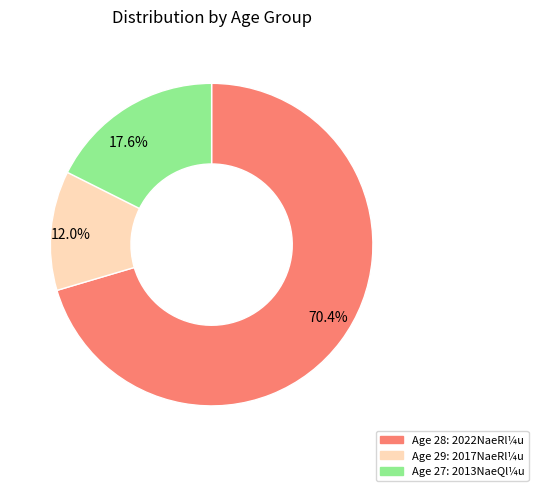

Between 17.6% and 12.0%, which is larger?

17.6%